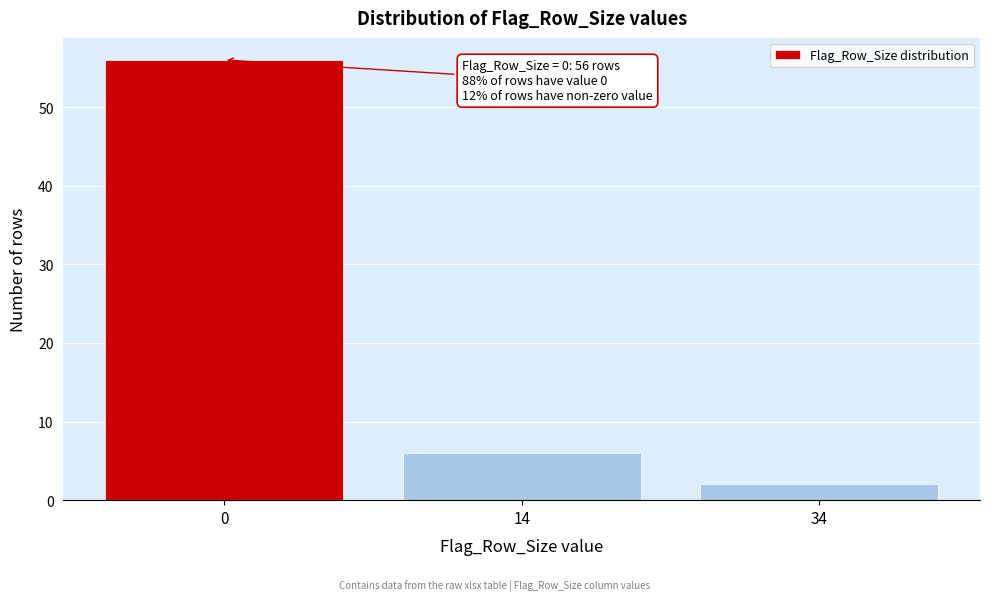

Reading left to right, what are all the values shown in this chart?

56	6	2